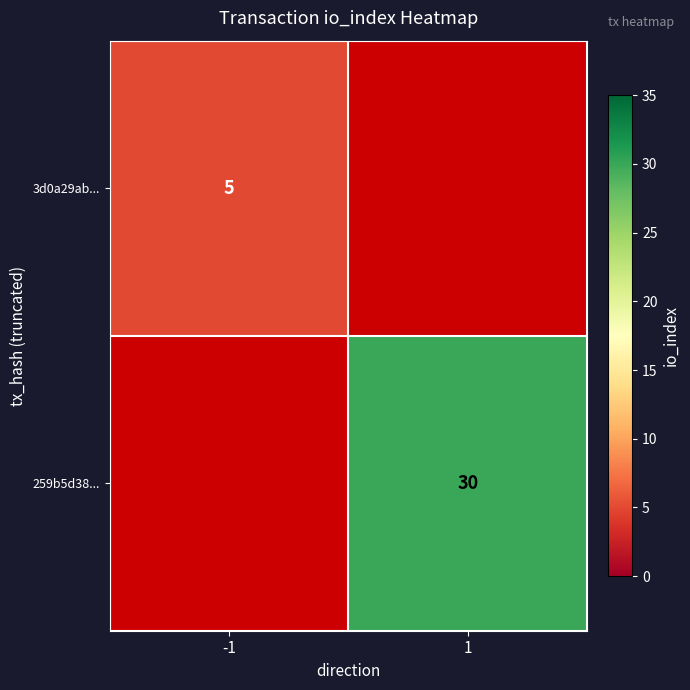

Is the value of 3d0a29ab... at -1 greater than the value of 259b5d38... at 1?

No